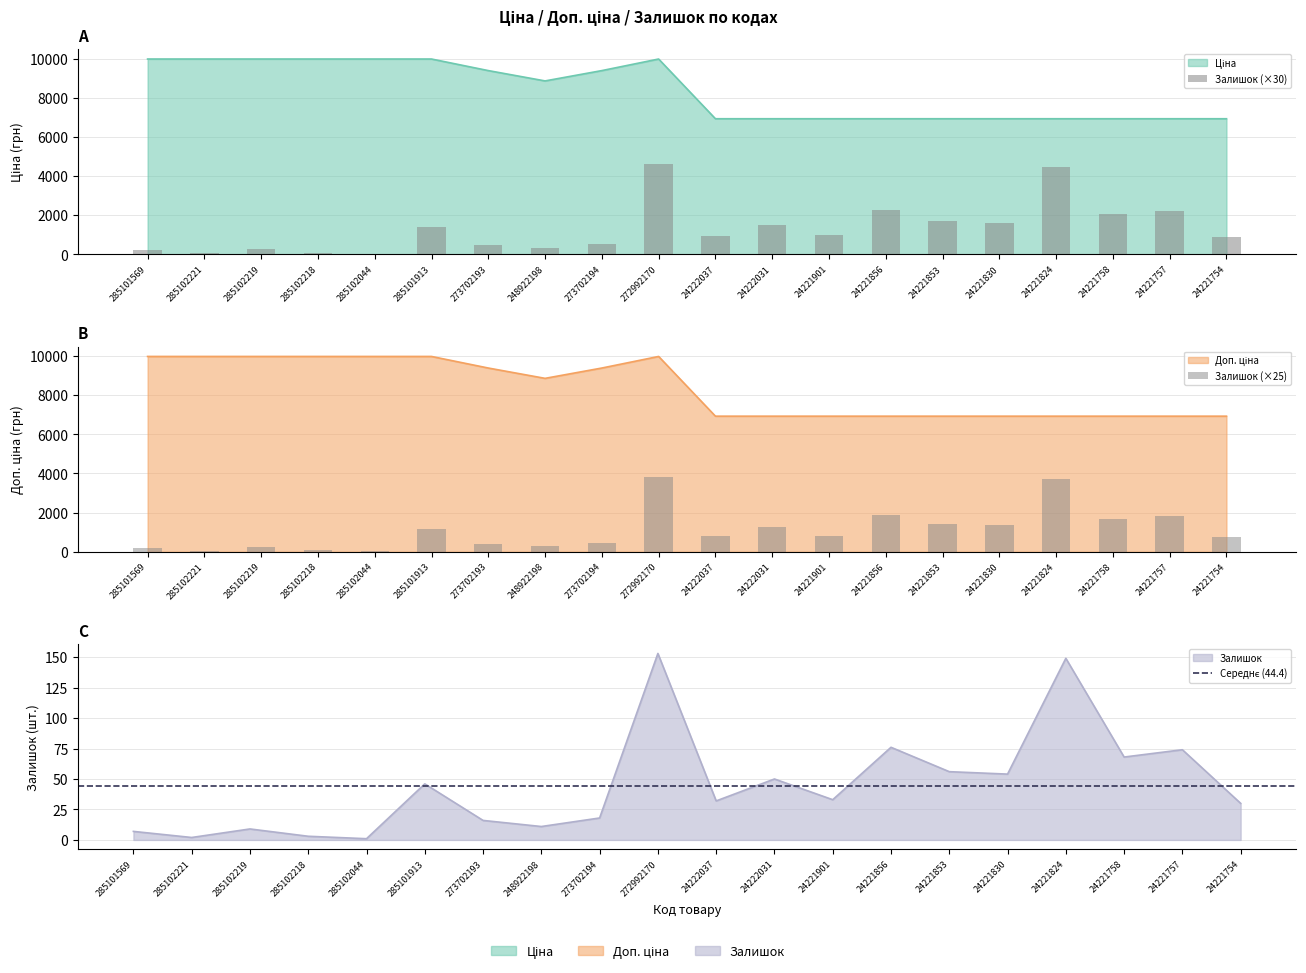

At which label does Доп. ціна reach its minimum?

24222037